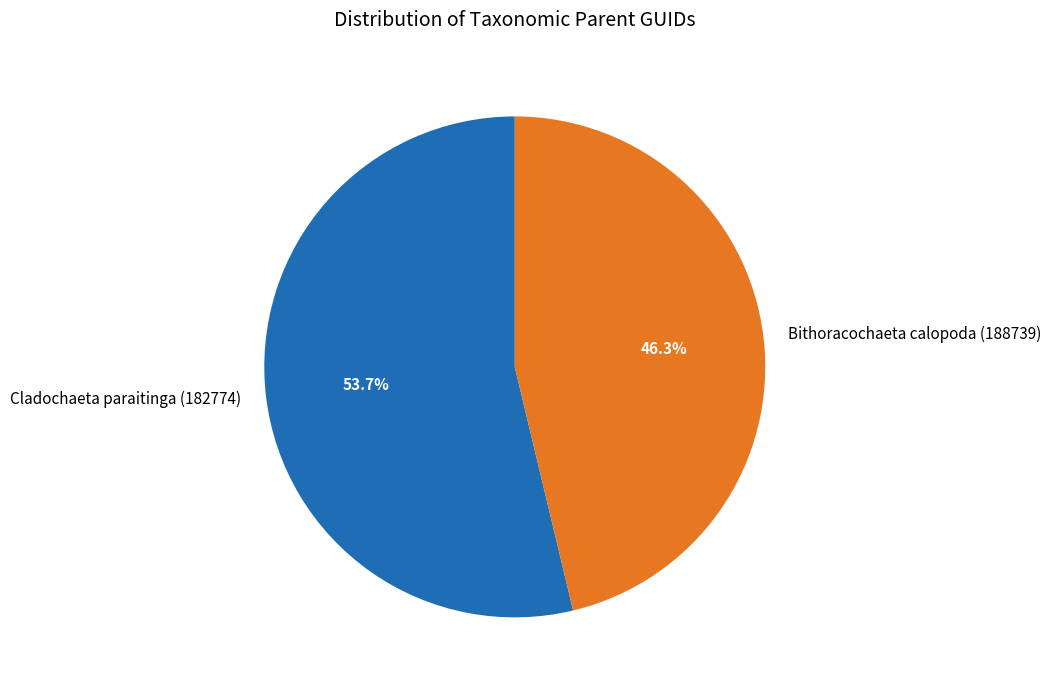

Does Bithoracochaeta calopoda (188739) represent more than half of the total?

No